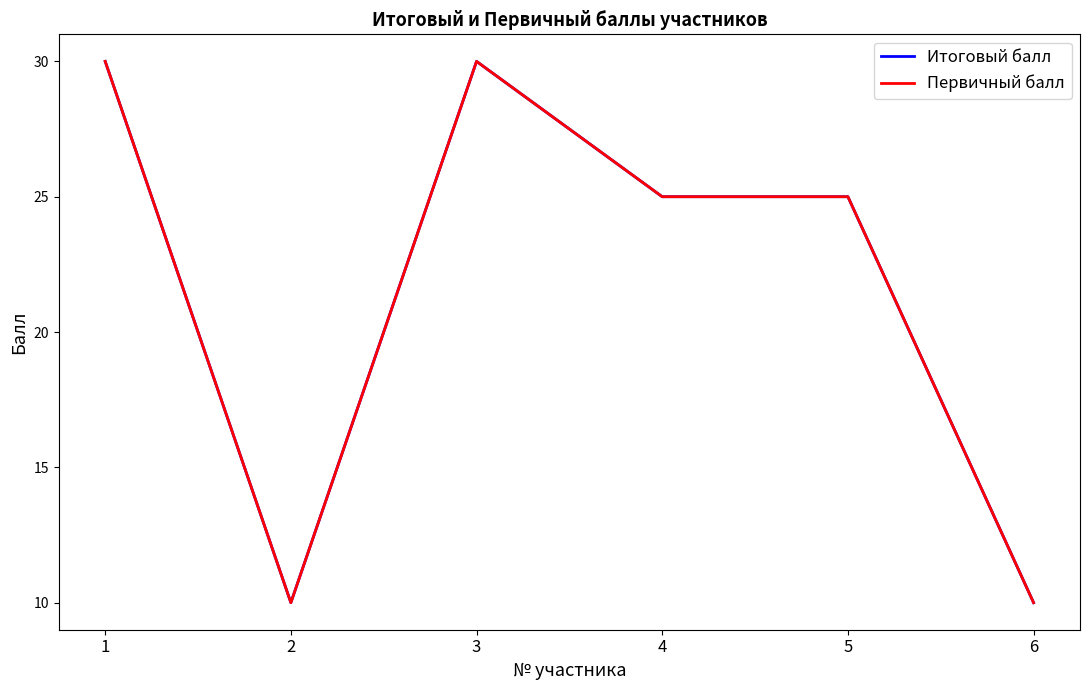

Is this an area chart (filled region under the line)?

No